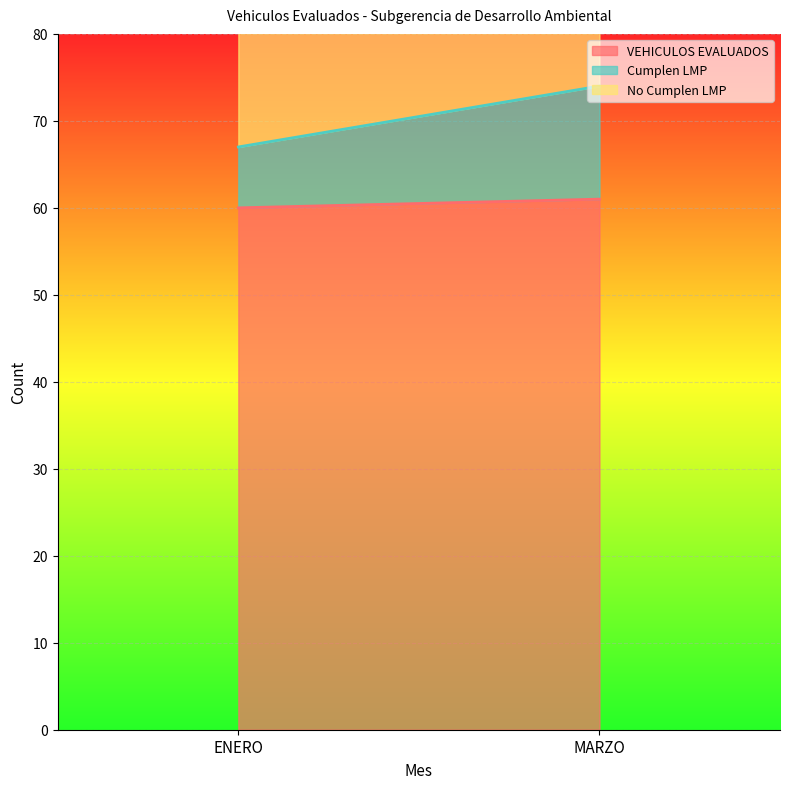

What value does the VEHICULOS EVALUADOS series have at ENERO?

60